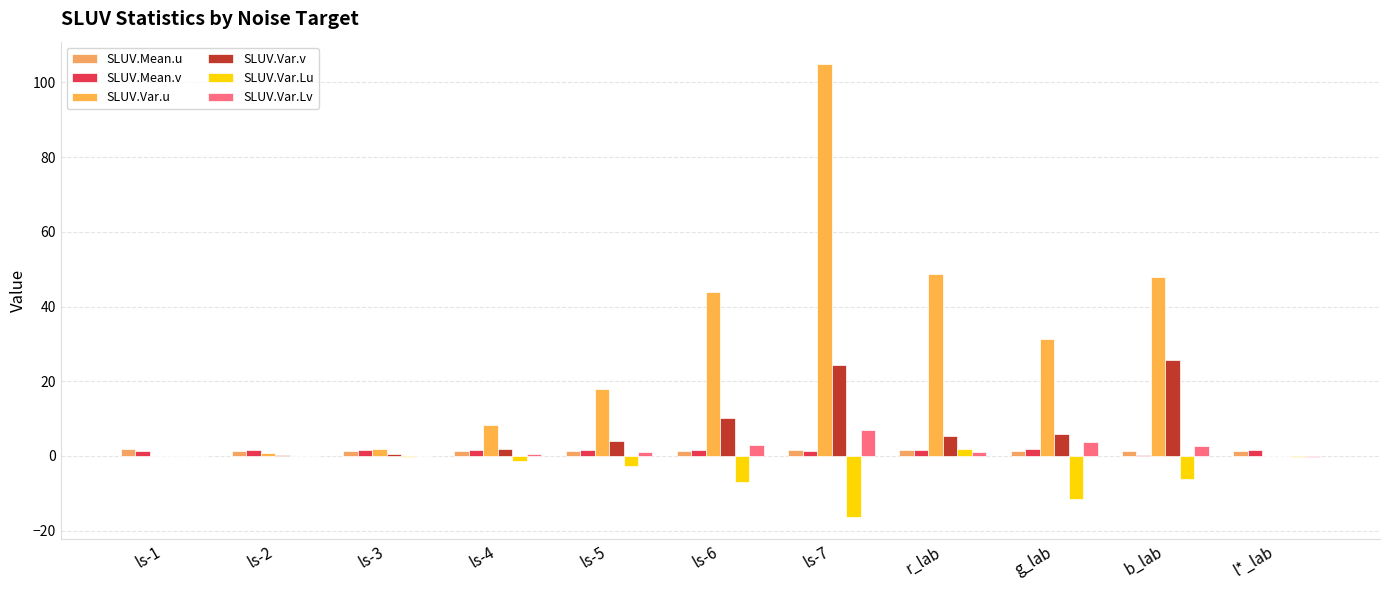

At ls-4, list the series in order from smallest to largest.

SLUV.Var.Lu, SLUV.Var.Lv, SLUV.Mean.u, SLUV.Mean.v, SLUV.Var.v, SLUV.Var.u